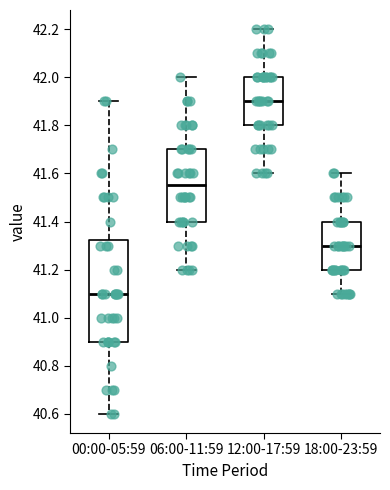

Where does the upper whisker of the box for 00:00-05:59 end on the y-axis? The values are not printed on the chart, so give them approximately, as read against the axis.

41.90